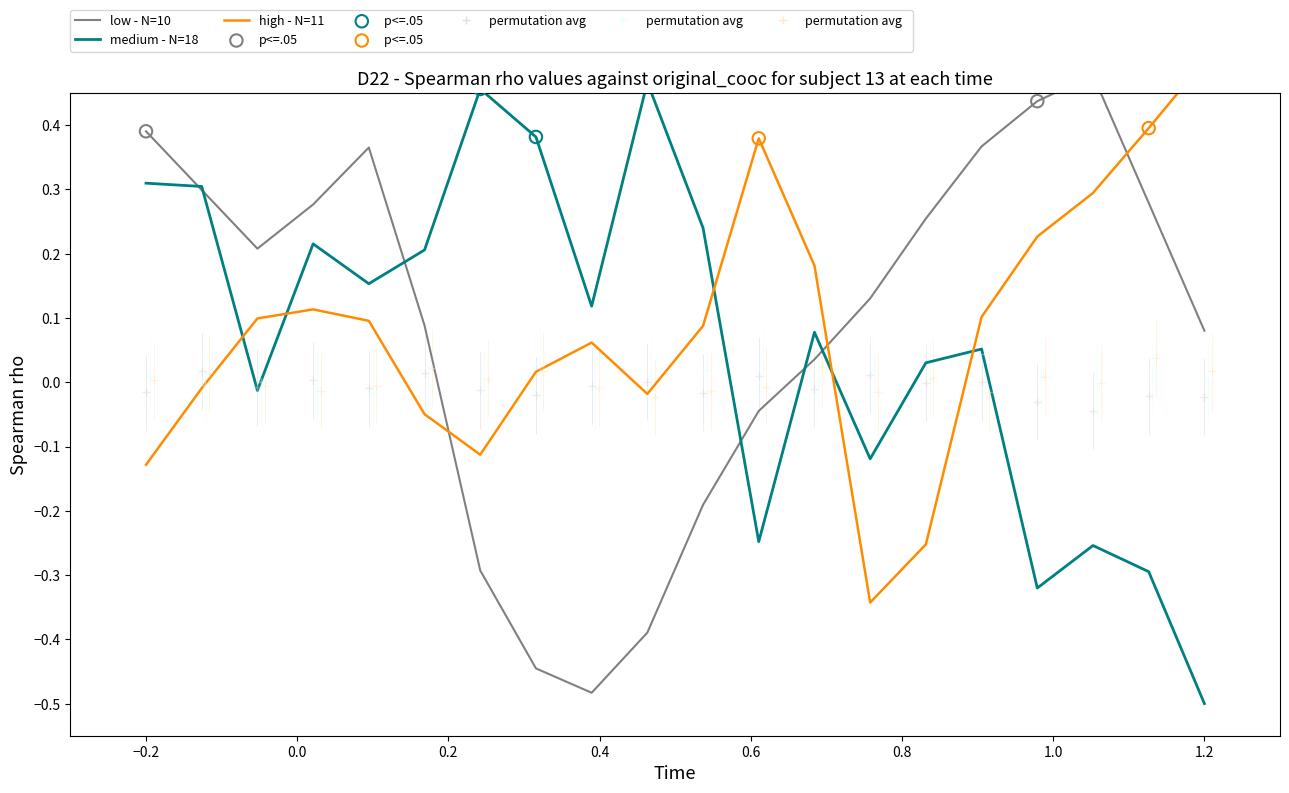

What are all the series names shown in the legend?

low - N=10, medium - N=18, high - N=11